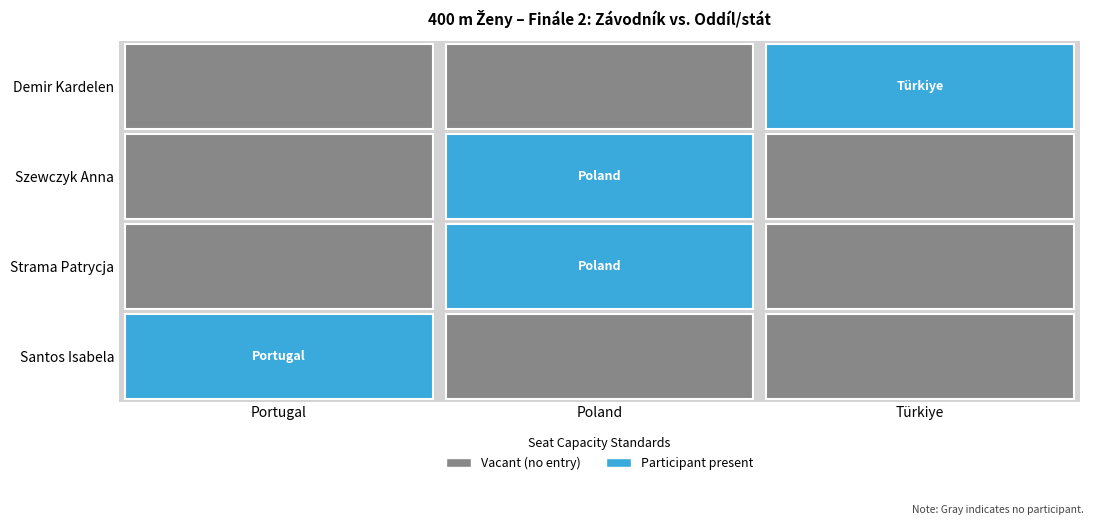

Rank the series by their maximum value, from lowest to highest.

Santos Isabela, Strama Patrycja, Szewczyk Anna, Demir Kardelen